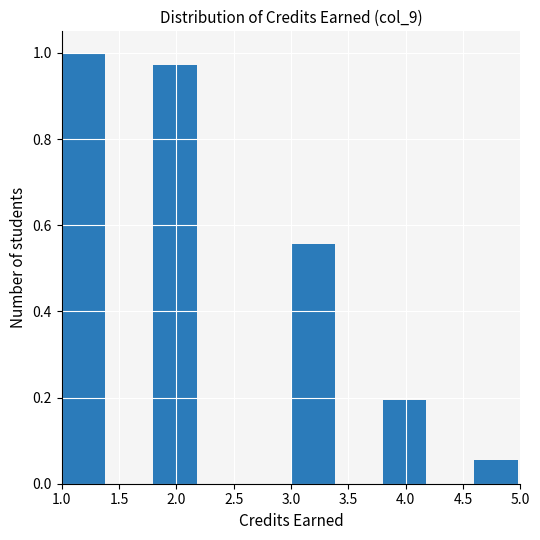

Reading left to right, list every bar in this chart as the range it spans on the x-axis followed by its height. The values are not printed on the chart, so give them approximately, as read against the axis.

1.0 to 1.4: 1.00
1.4 to 1.8: 0
1.8 to 2.2: 0.98
2.2 to 2.6: 0
2.6 to 3.0: 0
3.0 to 3.4: 0.56
3.4 to 3.8: 0
3.8 to 4.2: 0.20
4.2 to 4.6: 0
4.6 to 5.0: 0.06